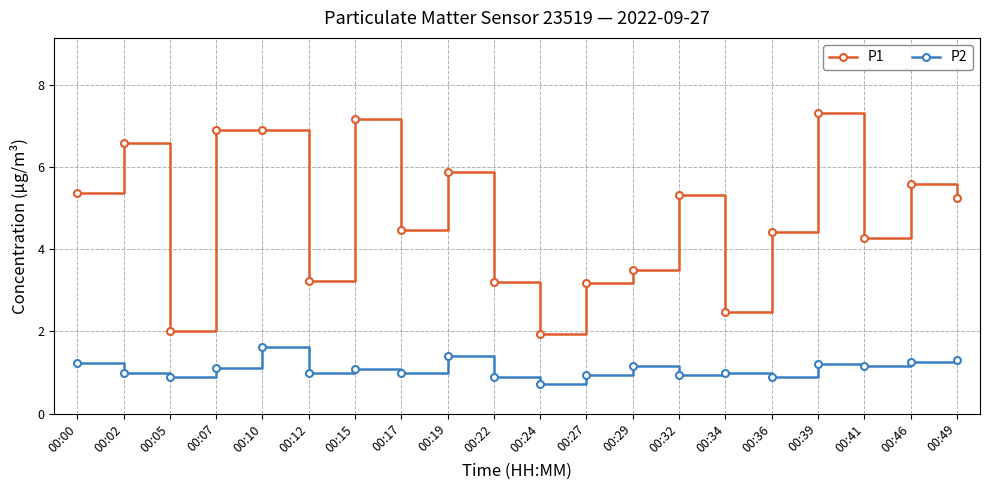

Between 00:02 and 00:24, which series saw the biggest shift?

P1